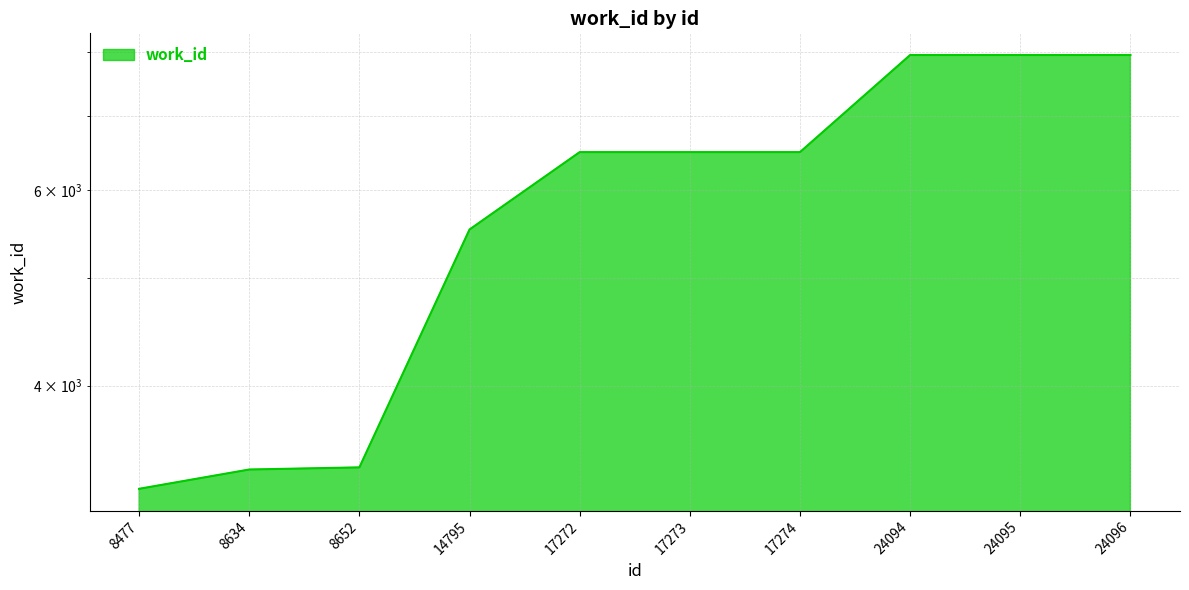

List the labels in order of value, smallest first.

8477, 8634, 8652, 14795, 17272, 17273, 17274, 24094, 24095, 24096